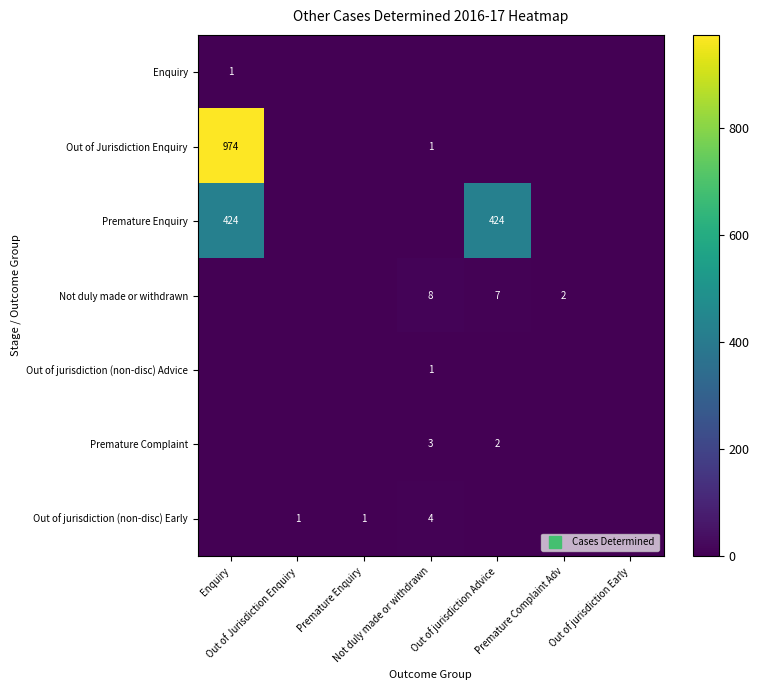

At Out of jurisdiction Advice, list the series in order from largest to smallest.

Premature Enquiry, Not duly made or withdrawn, Premature Complaint, Enquiry, Out of Jurisdiction Enquiry, Out of jurisdiction (non-disc) Advice, Out of jurisdiction (non-disc) Early